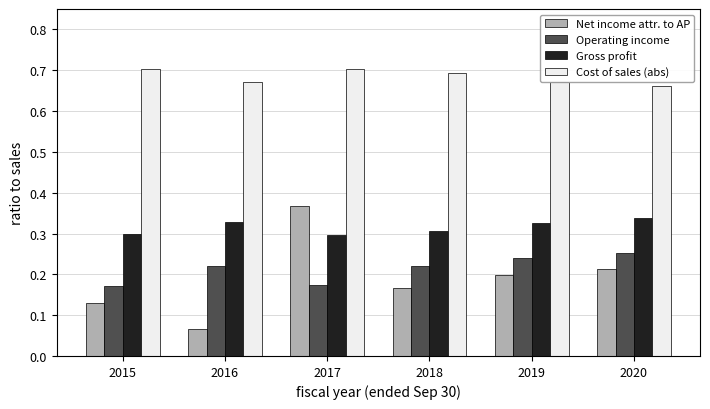

What is the sum of all Cost of sales (abs) values?

4.1